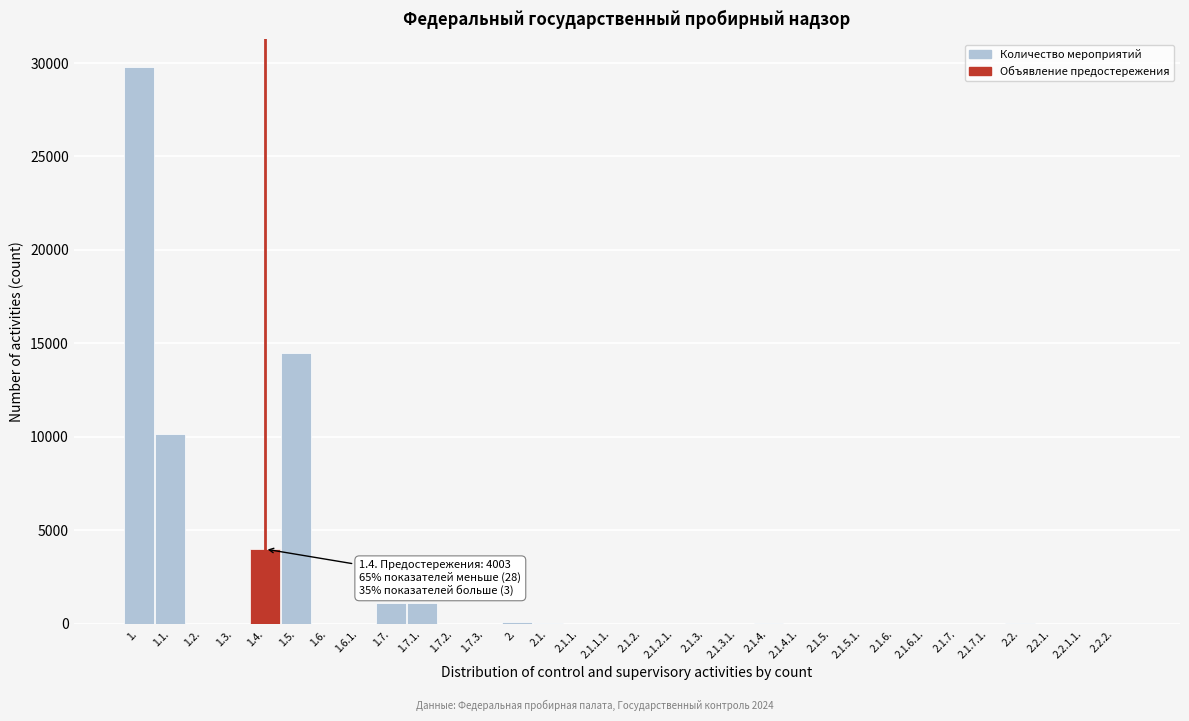

What is the greatest value displayed?

29793